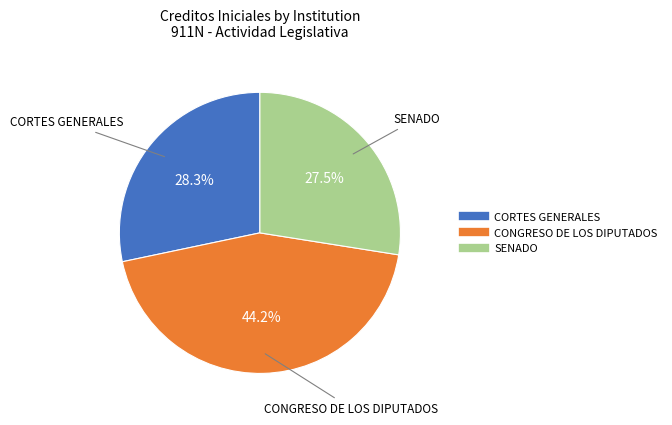

Combined, what portion of the pie is CORTES GENERALES and SENADO?

55.8%